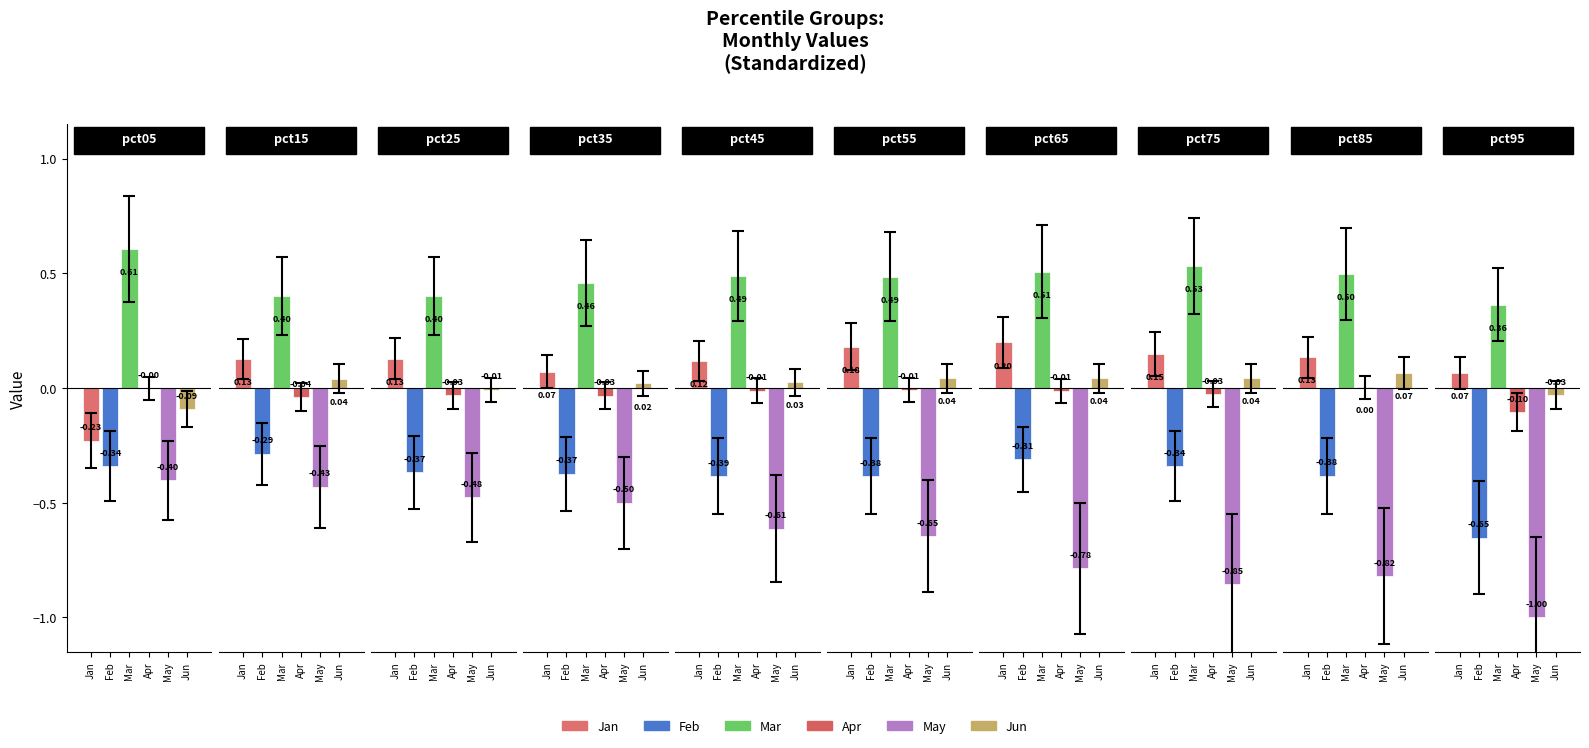

True or false: Jun has a value of -0.0 at pct95.

False